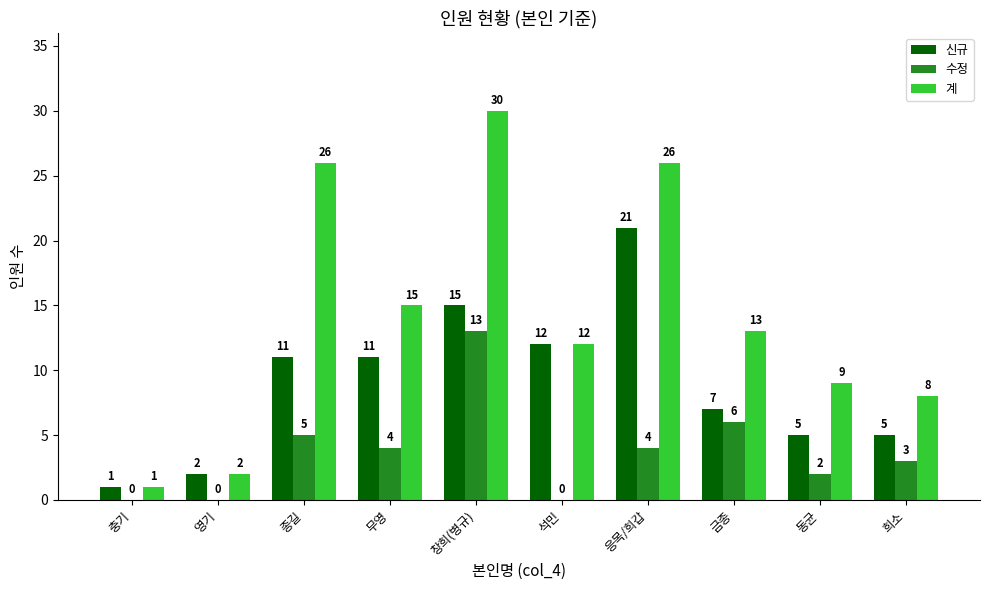

The value of 수정 at 석민 is 0. True or false?

True